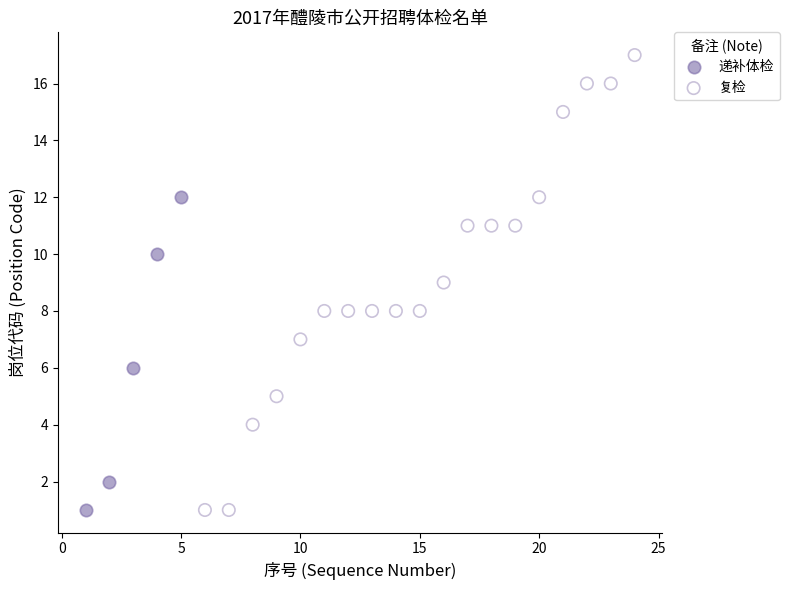

Which series reaches the maximum Y coordinate?

复检